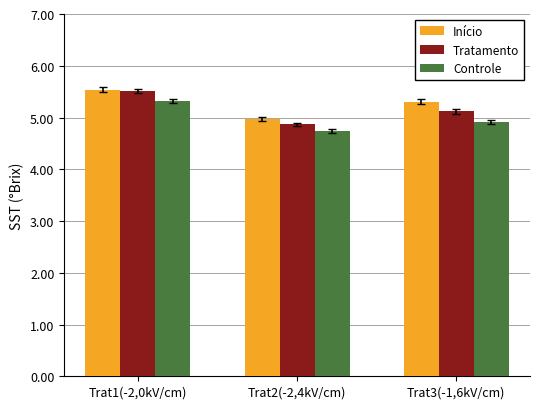

The value of Controle at Trat2(-2,4kV/cm) is 6.5. True or false?

False